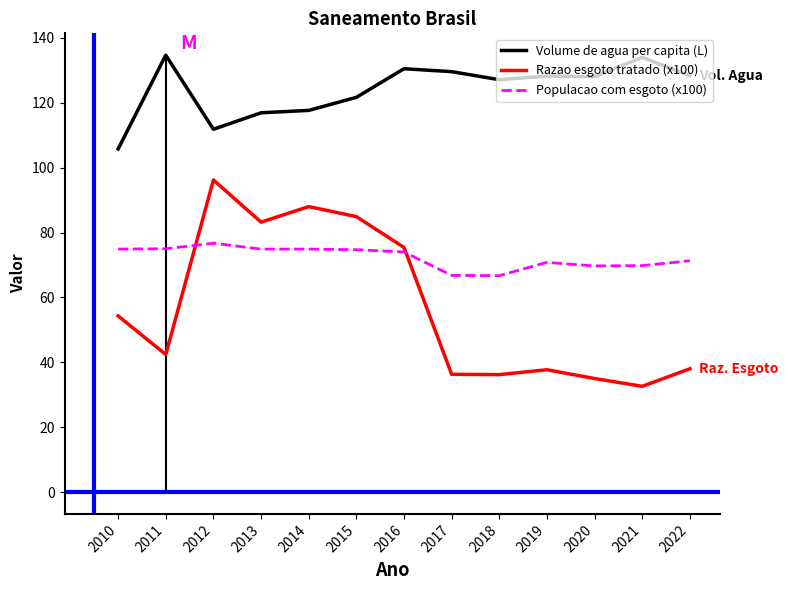

True or false: Volume de agua per capita (L) and Razao esgoto tratado (x100) cross at least once.

False